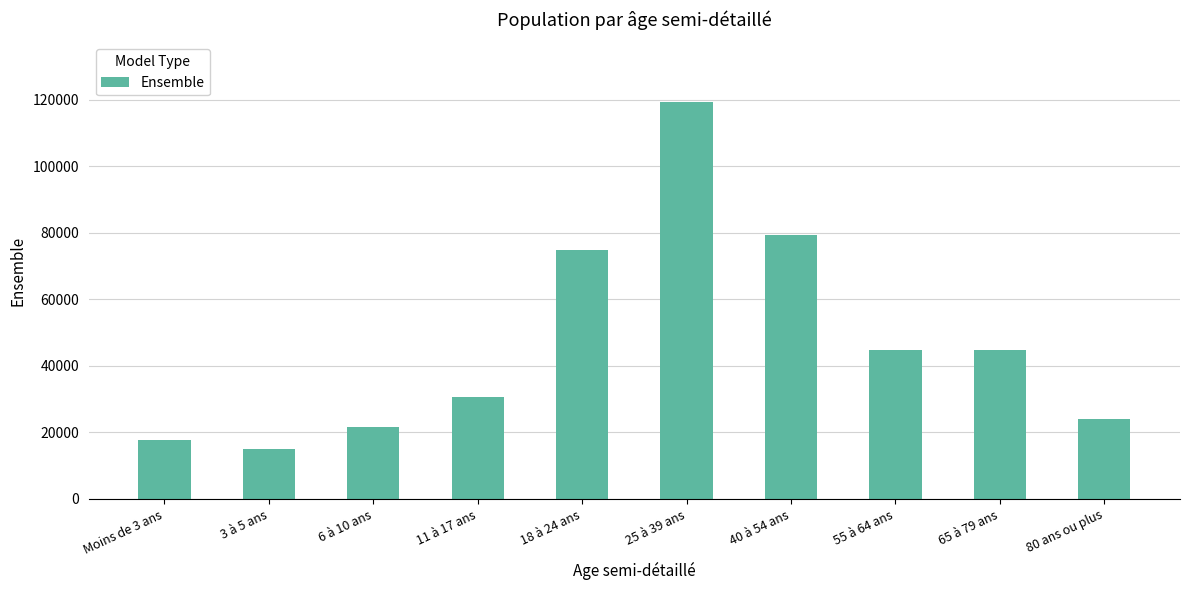

At which label does the data first exceed 44732?

18 à 24 ans